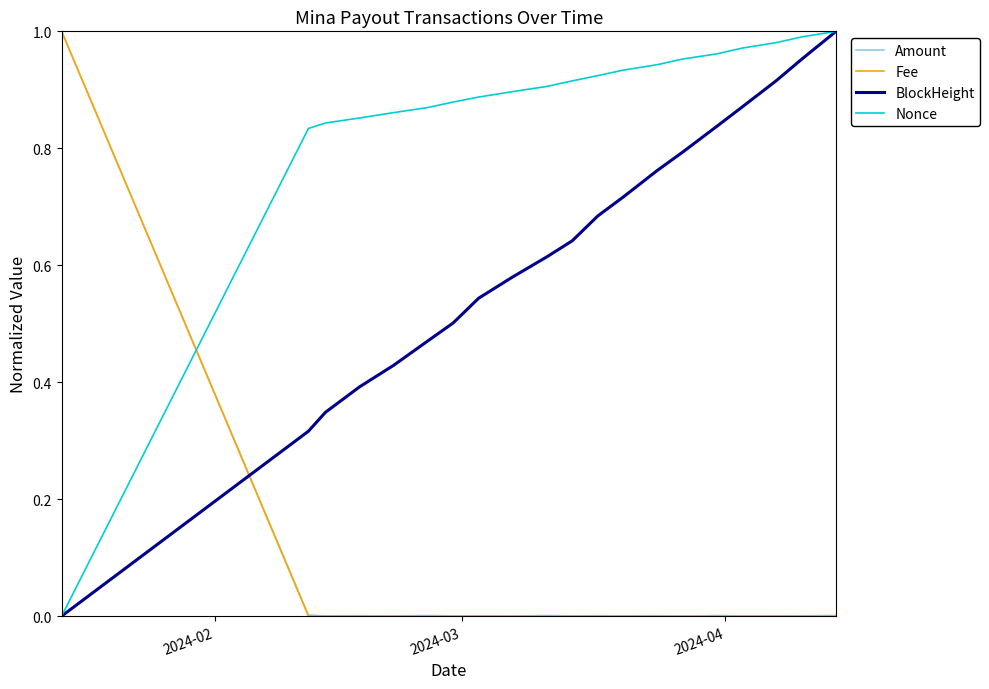

True or false: Fee and BlockHeight intersect in this chart.

True